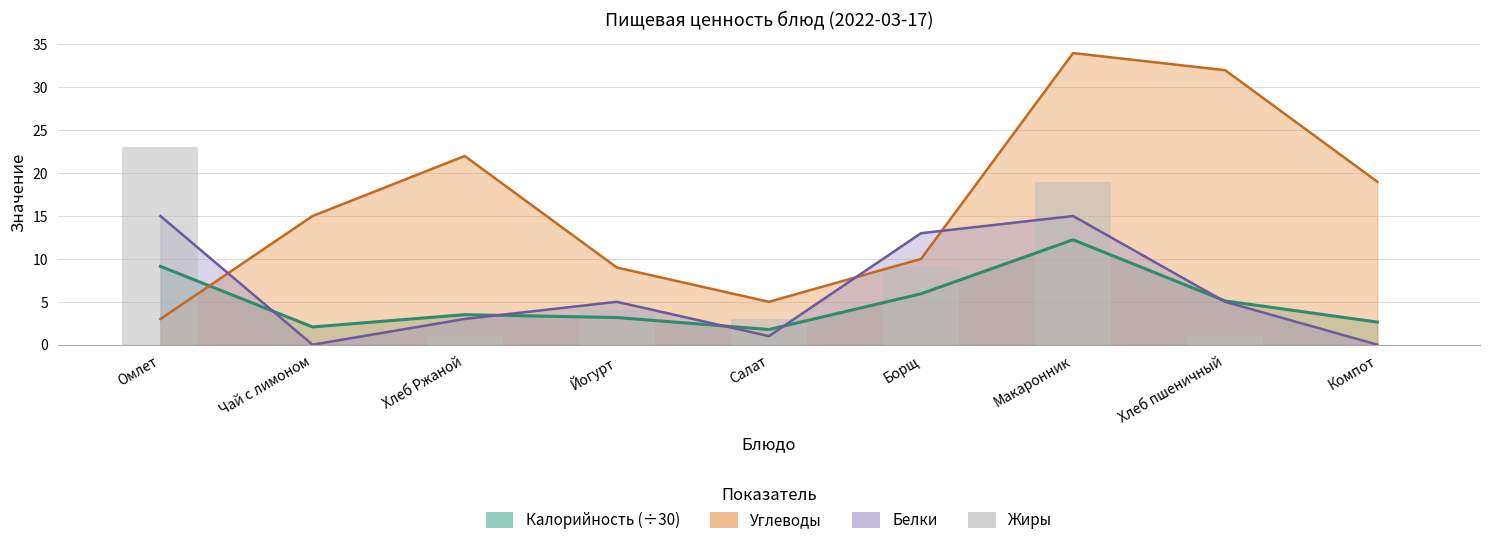

Where does the data first go above 3?

Омлет